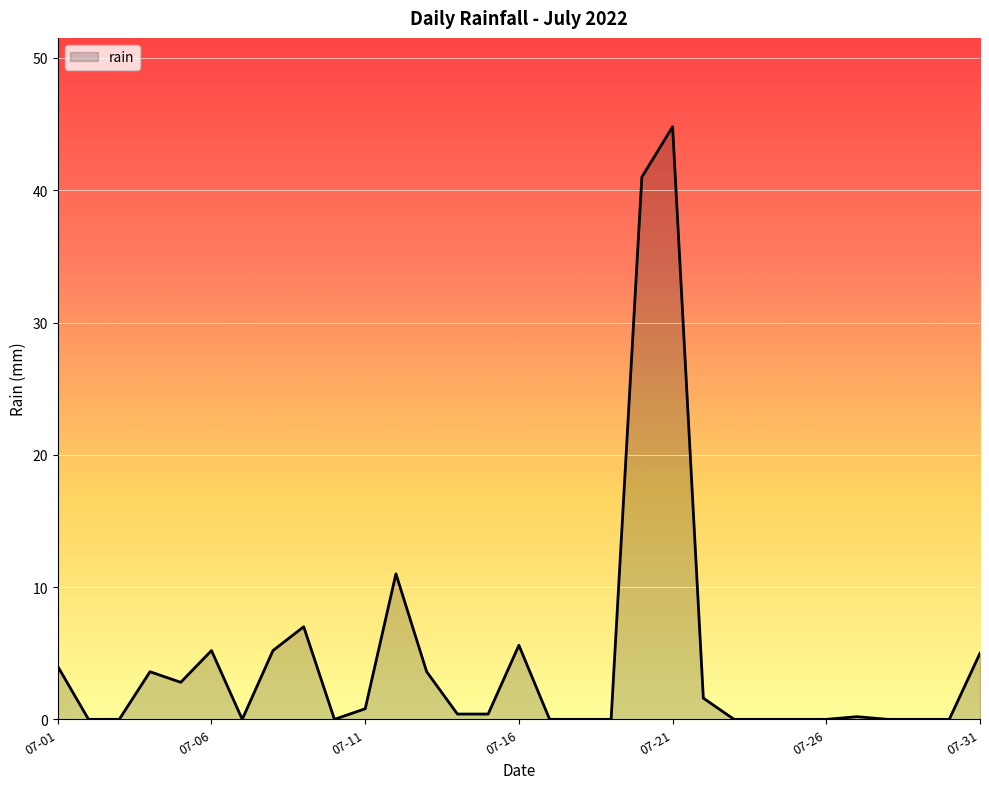

What is the greatest value displayed?

44.8